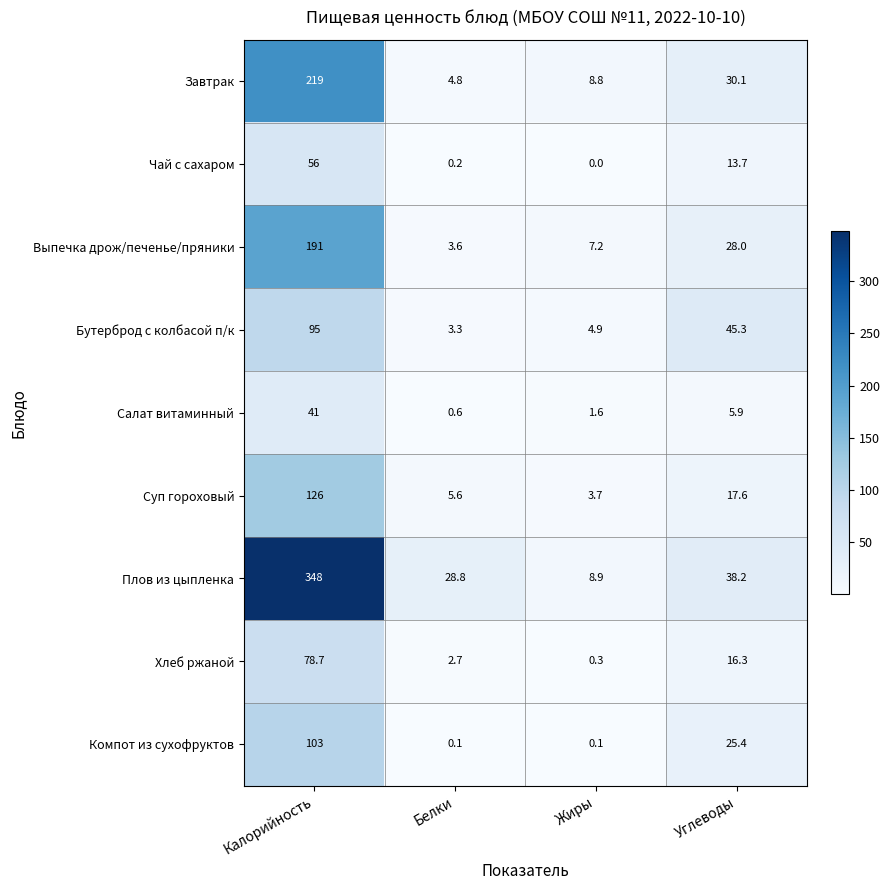

At which category is the sum across all series the highest?

Калорийность